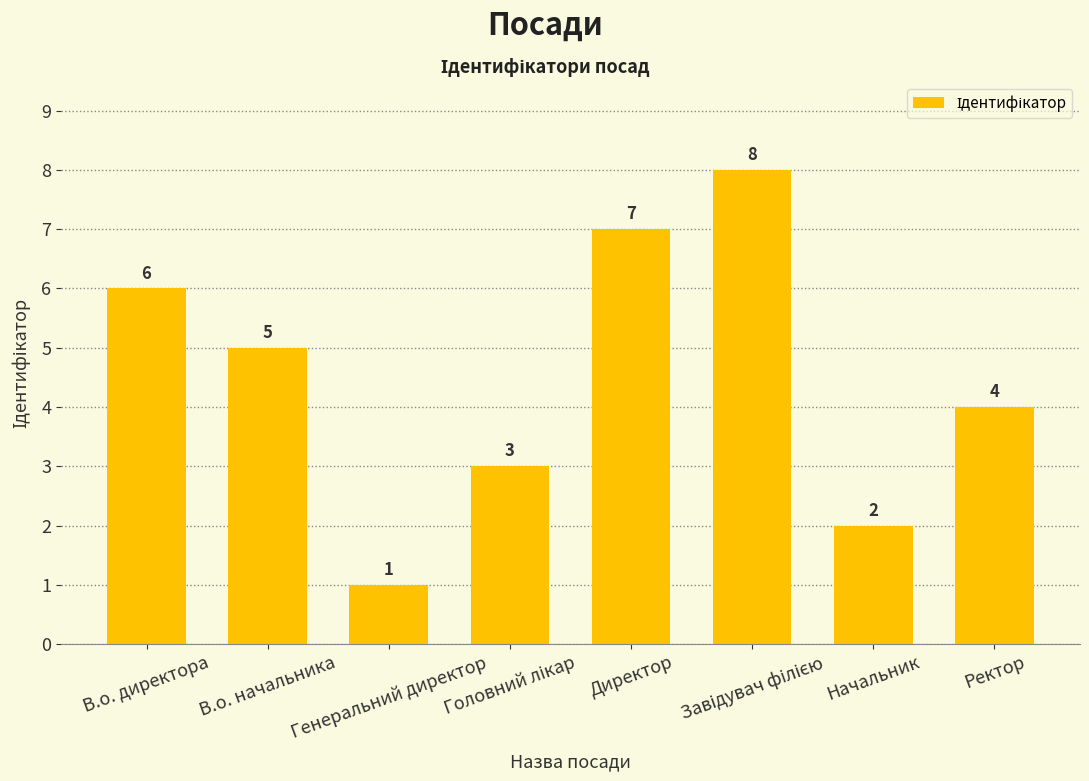

Count the values in the range 3 to 7.

5